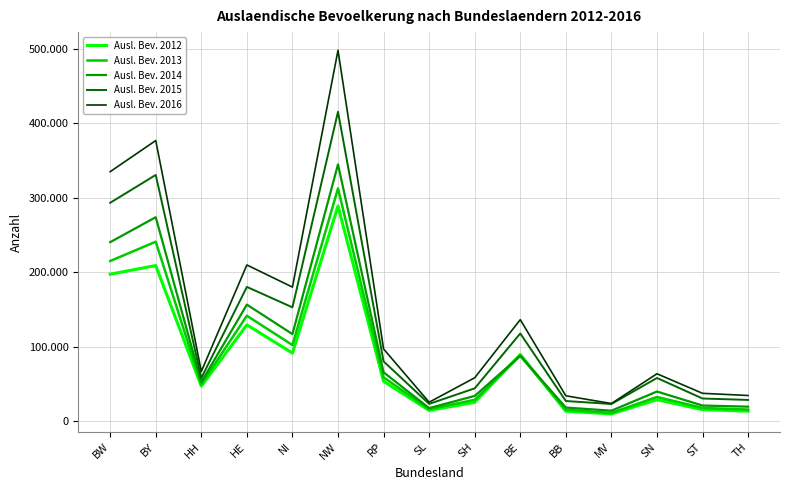

At which category does Ausl. Bev. 2016 reach its first local valley?

HH